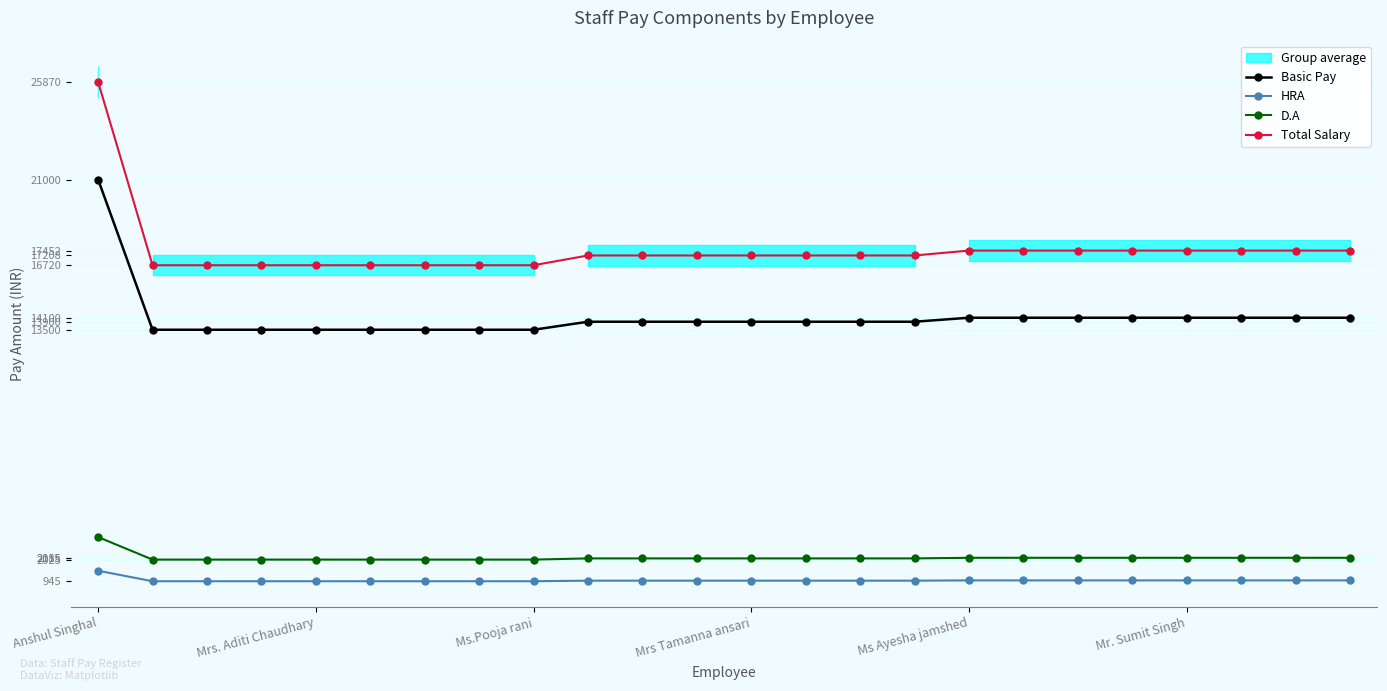

Rank the series by their maximum value, from lowest to highest.

HRA, D.A, Basic Pay, Total Salary